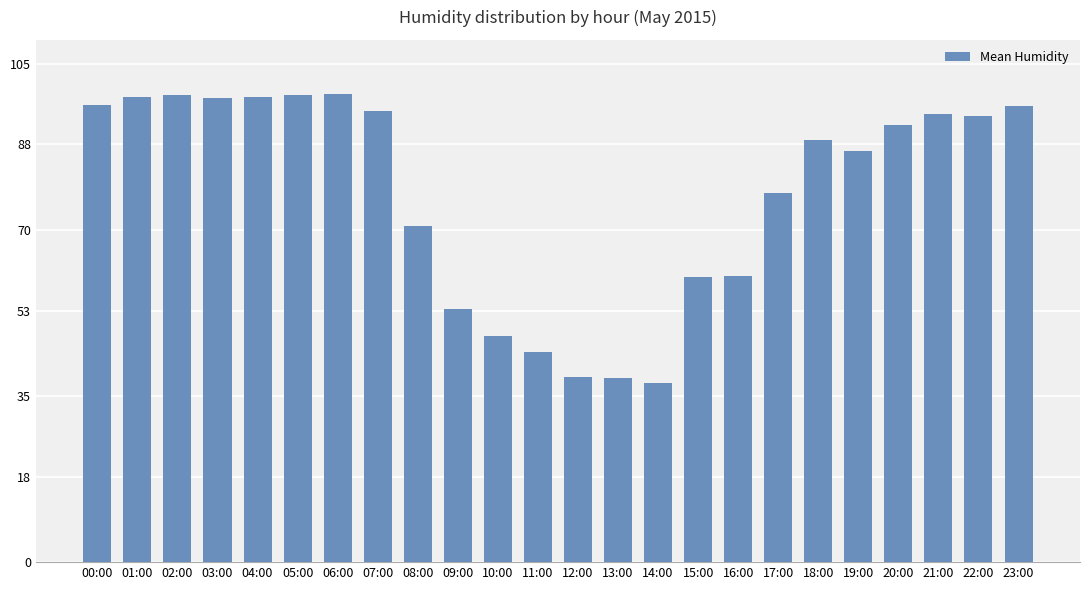

How many data points does each series have?

24